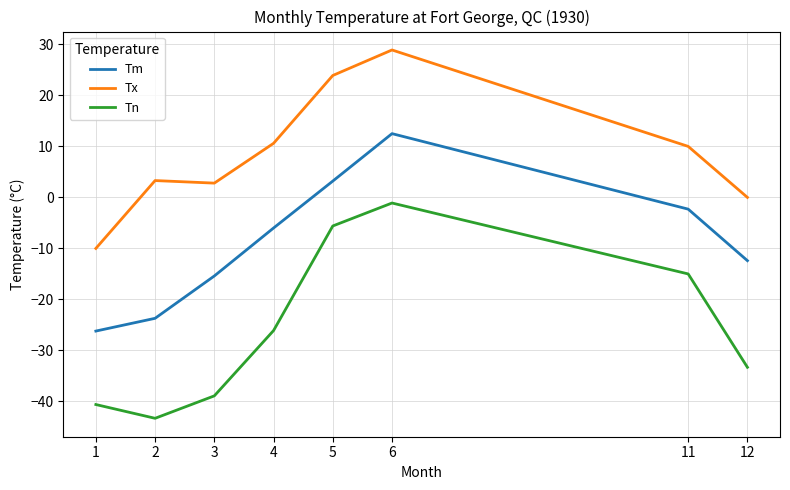

True or false: Tx and Tm intersect in this chart.

False